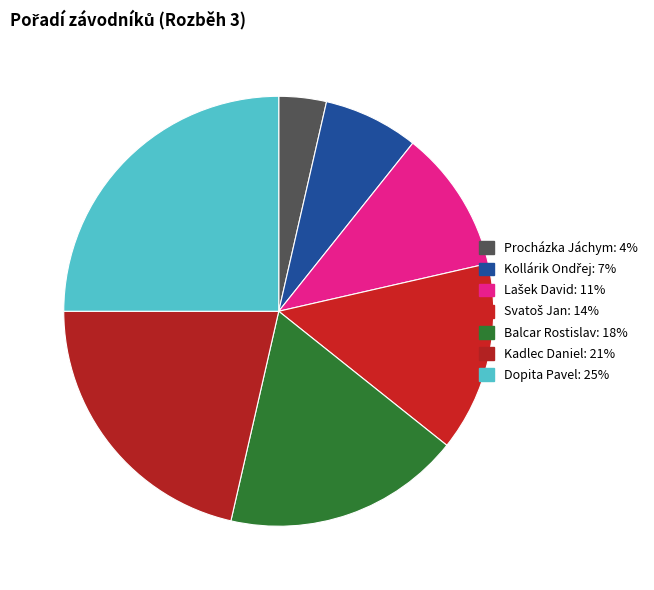

The Svatoš Jan slice represents 14% of the pie. True or false?

True